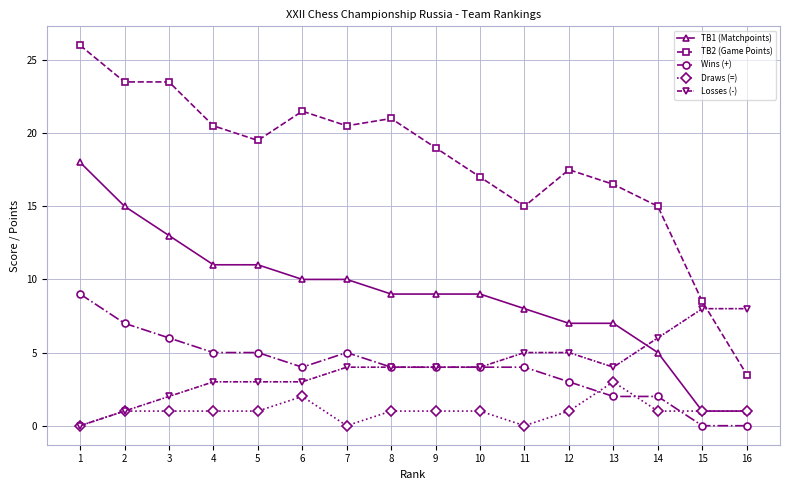

What is the greatest value displayed?

26.0